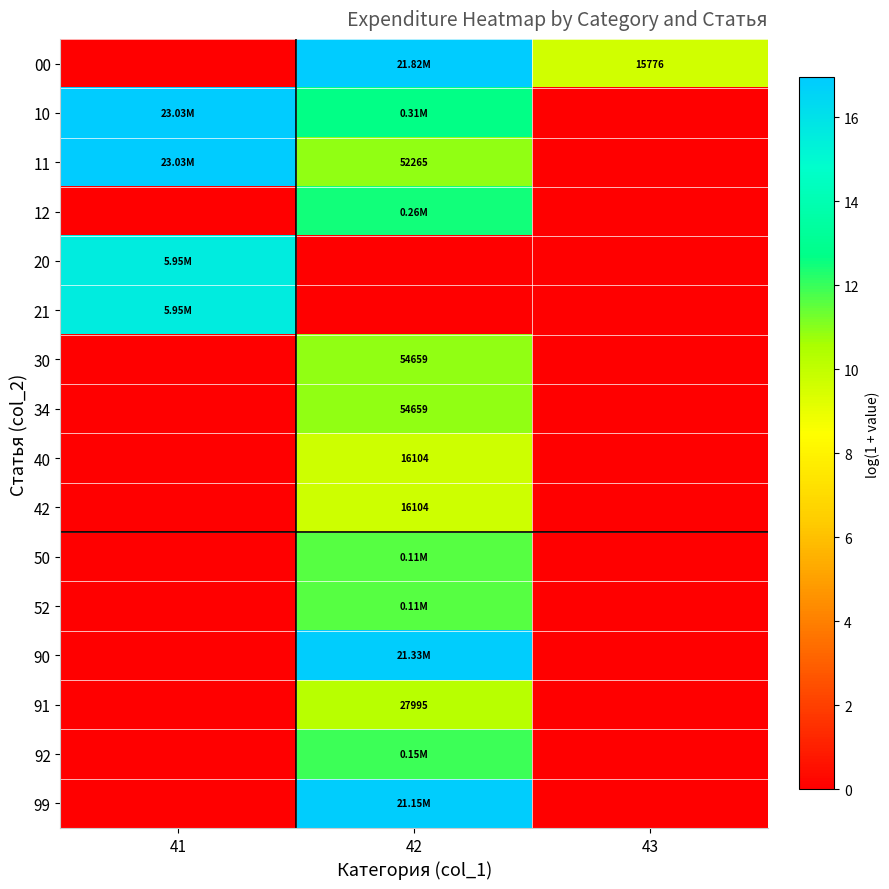

What is the difference between the 00 values at 42 and 41?

16.9